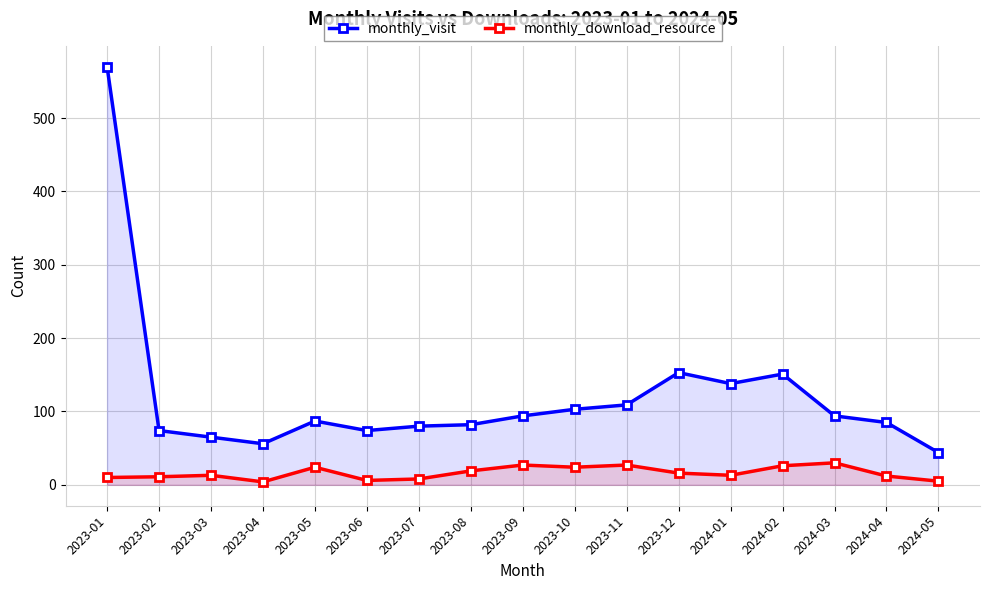

What is the difference between the highest and lowest values at 2023-01?

560